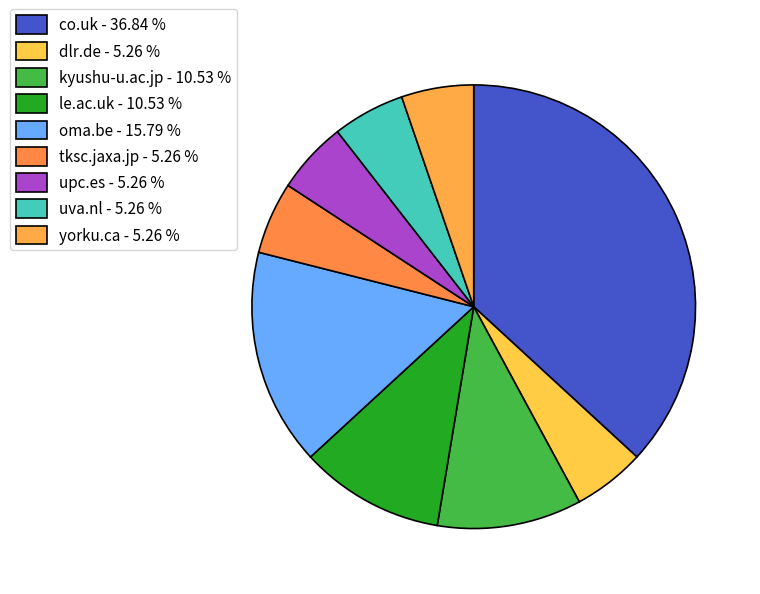

What is the smallest slice in the pie chart?

dlr.de